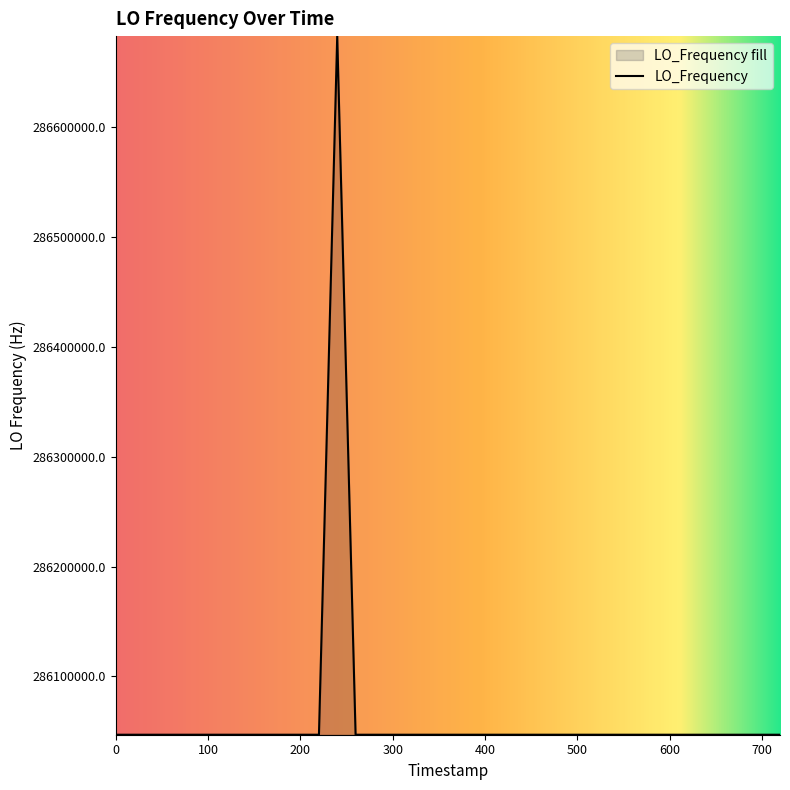

What is the difference between the maximum and minimum values?

635709.9